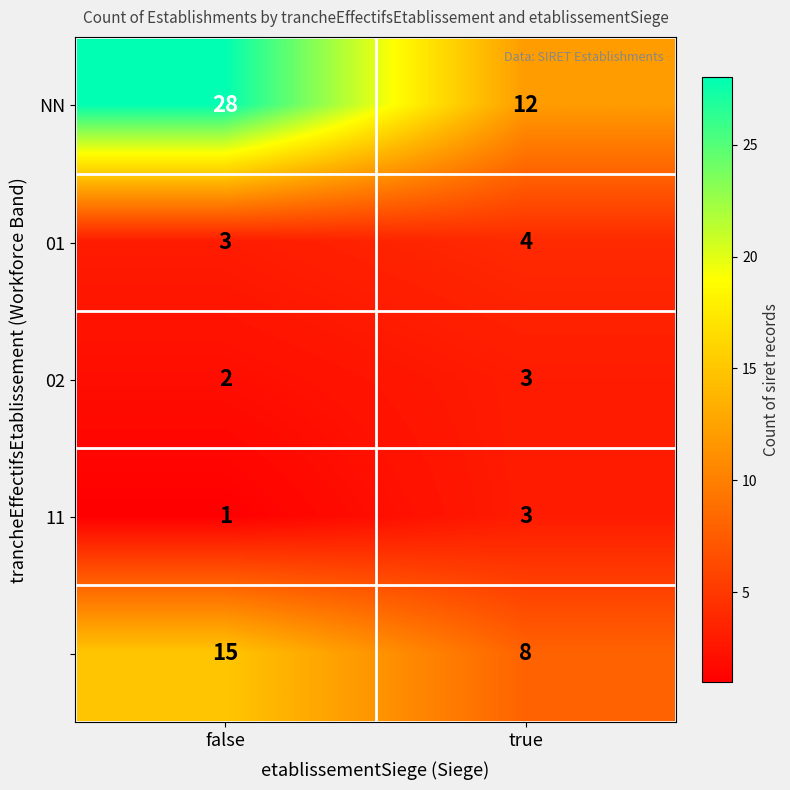

At which category is the sum across all series the highest?

false